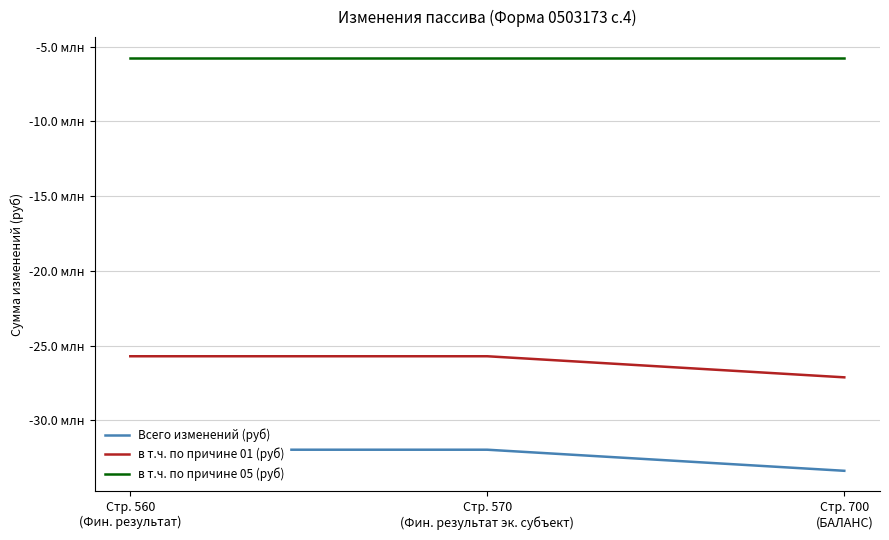

Count the number of categories in the chart.

3